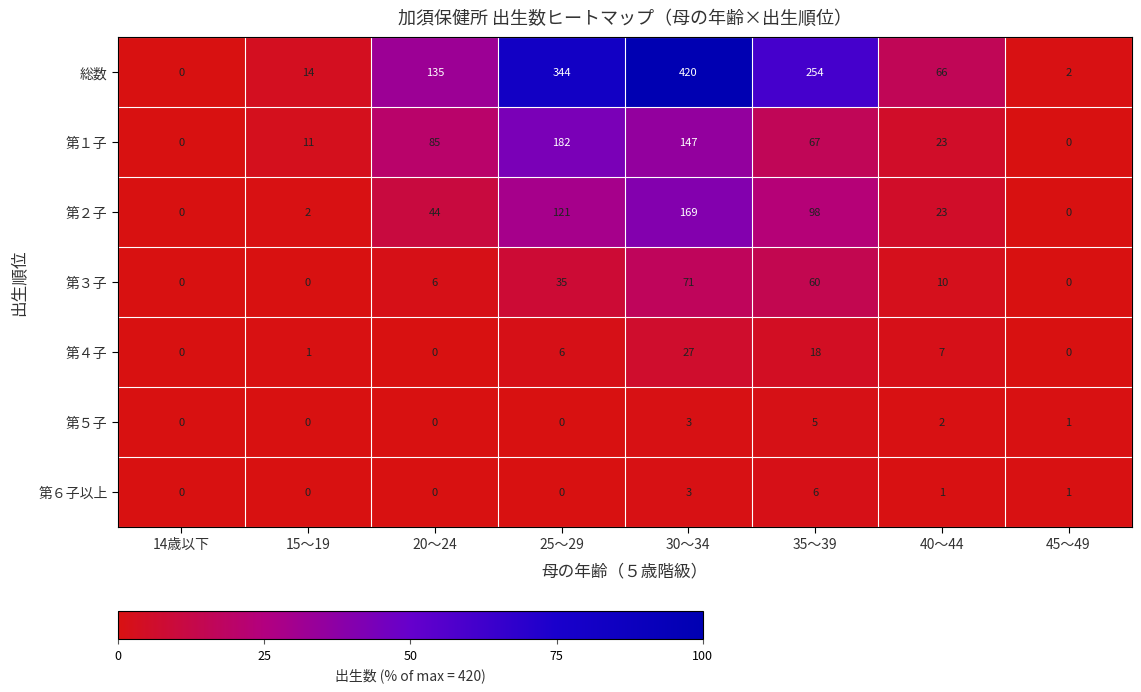

How many data points in 総数 are less than 135?

4